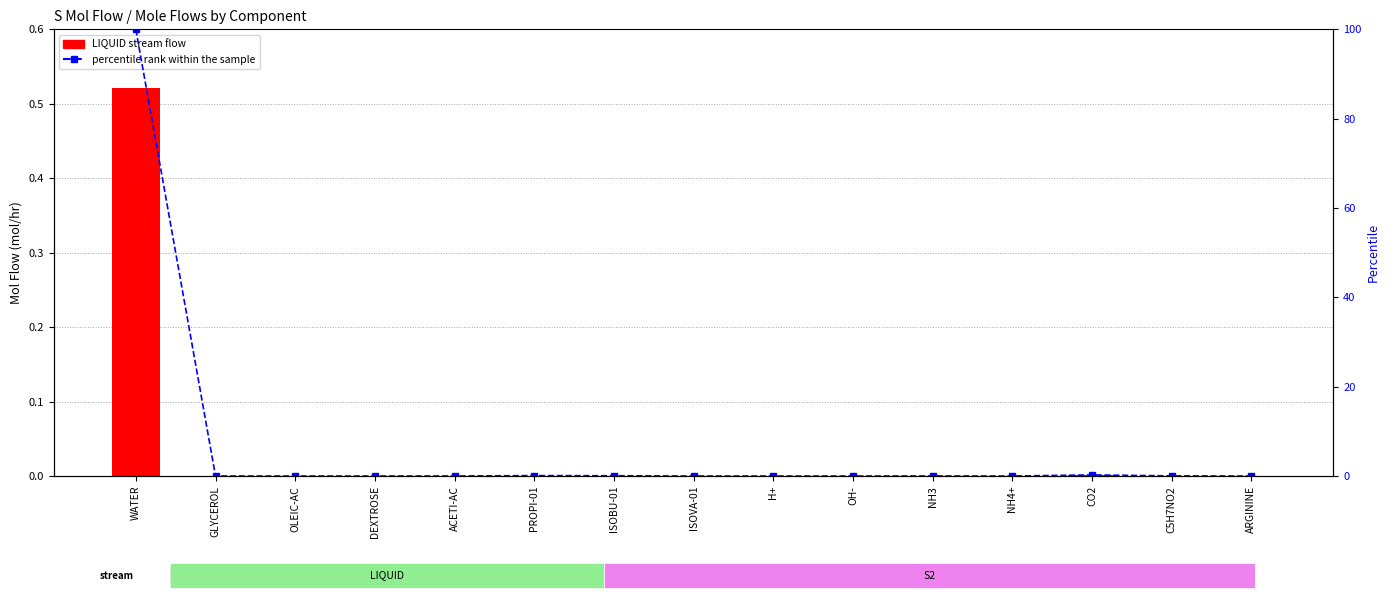

How many groups of bars are there?

15